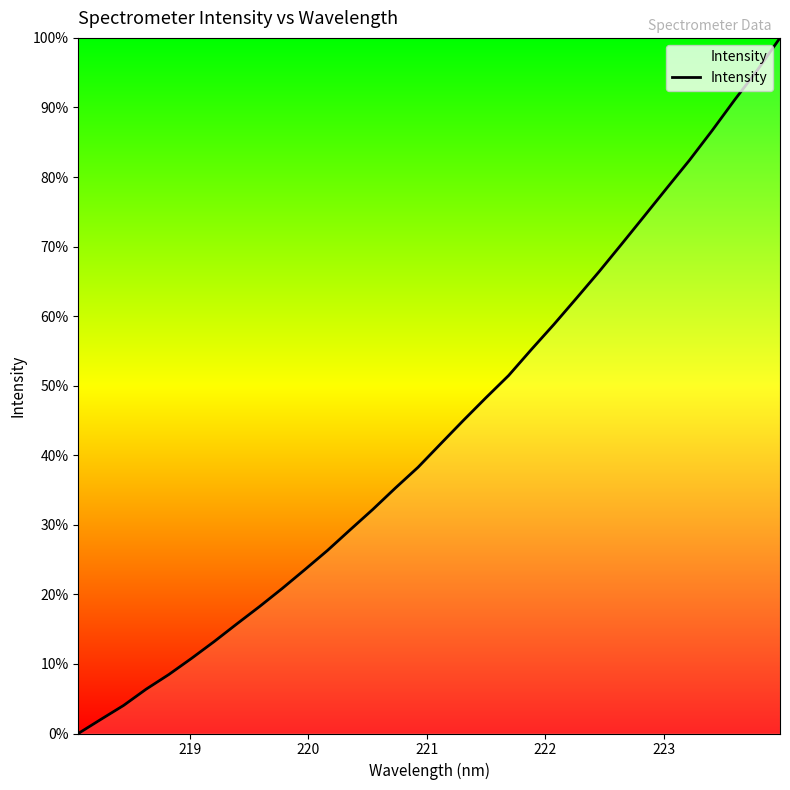

Does the chart have visible grid lines?

No